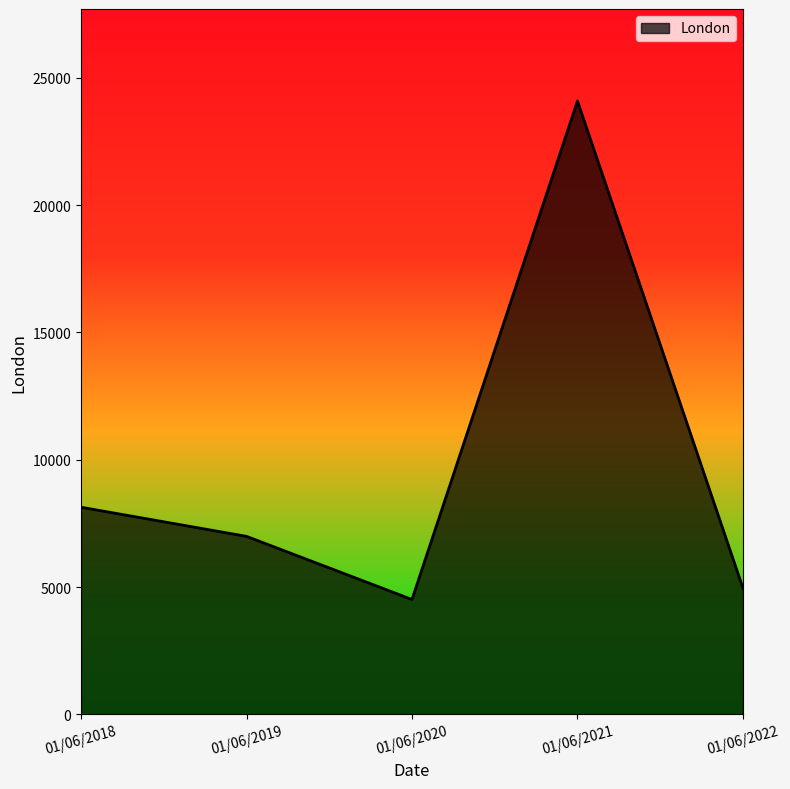

At which category does the data reach its first local valley?

01/06/2020